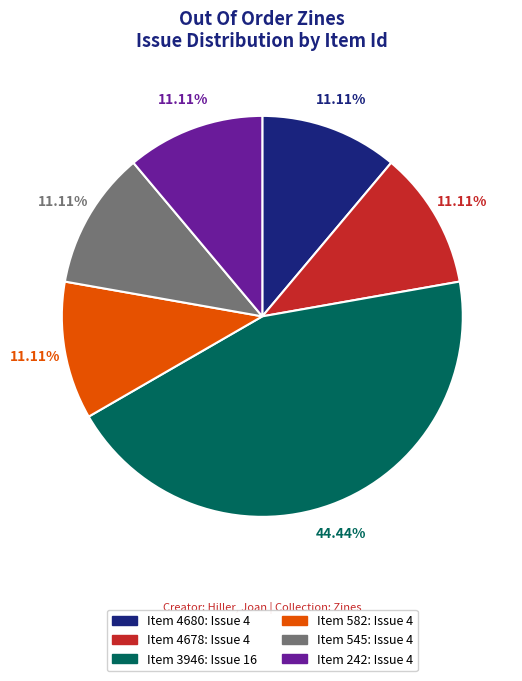

Count the number of slices in the pie.

6